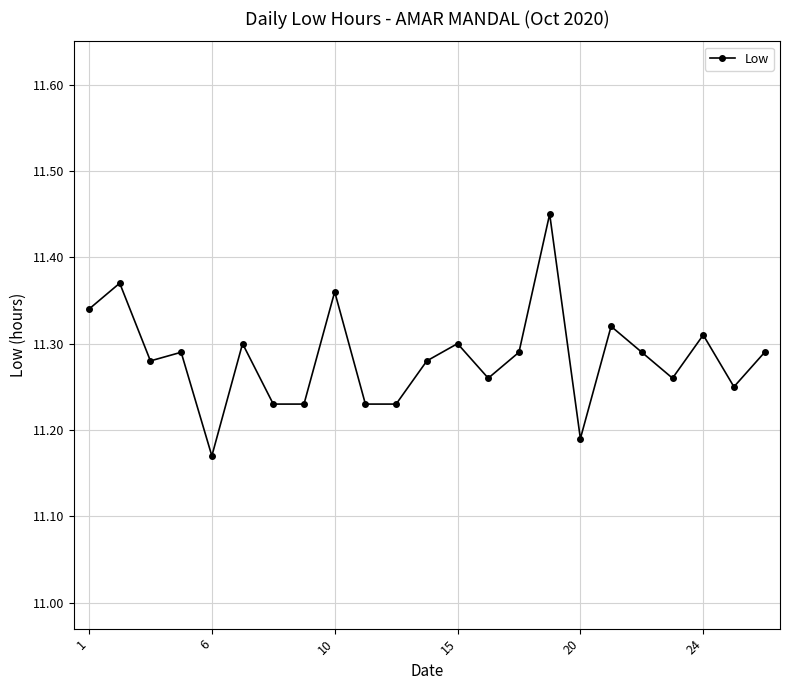

What is the difference between the maximum and second lowest values?

0.3